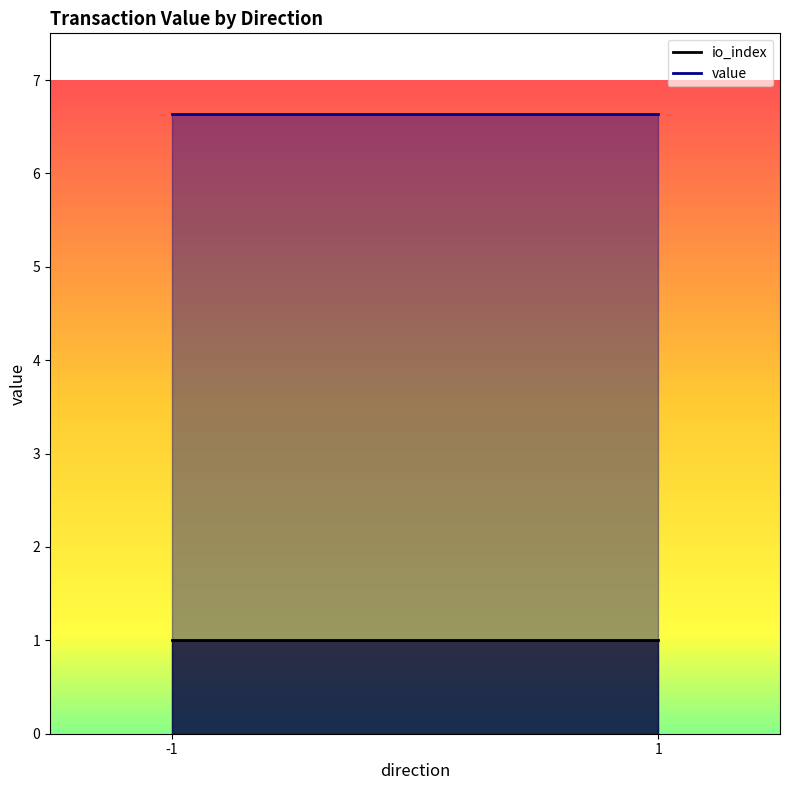

Rank the categories by io_index_line value from lowest to highest.

-1, 1